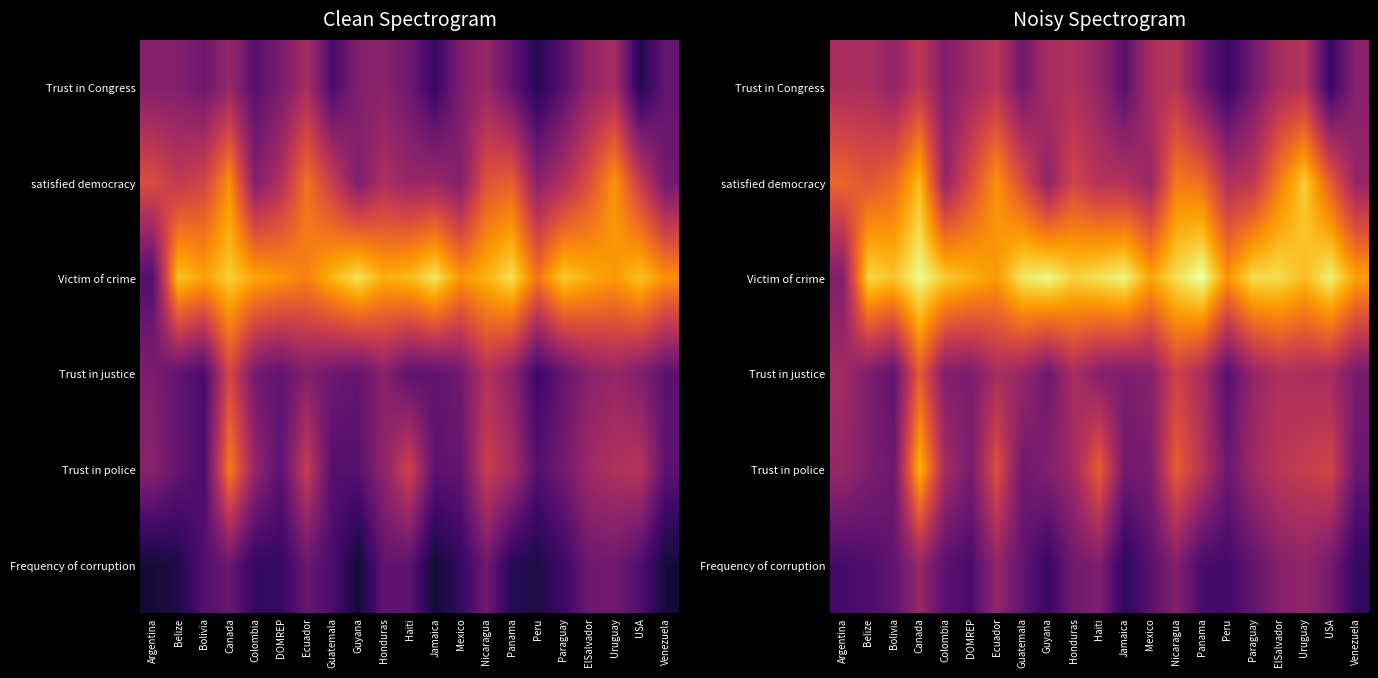

Which series has the largest range (max minus min)?

Victim of crime